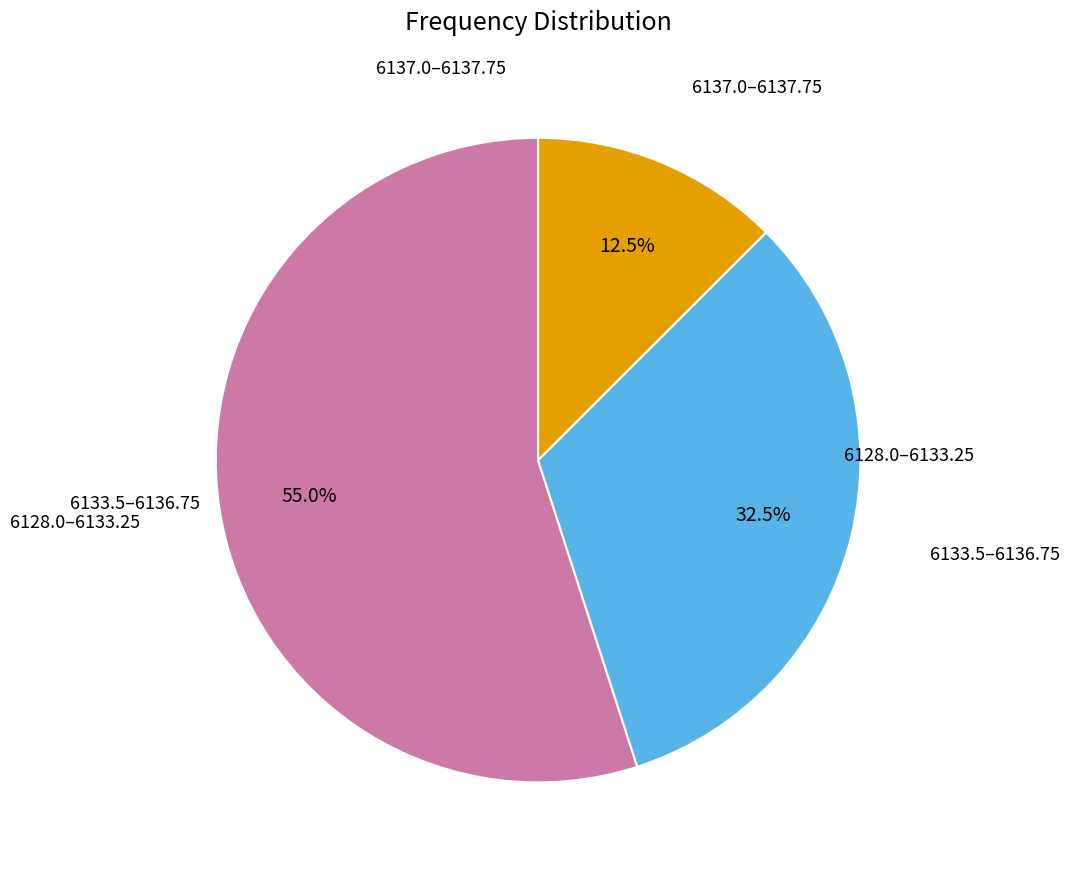

Is there a majority slice in this chart?

Yes